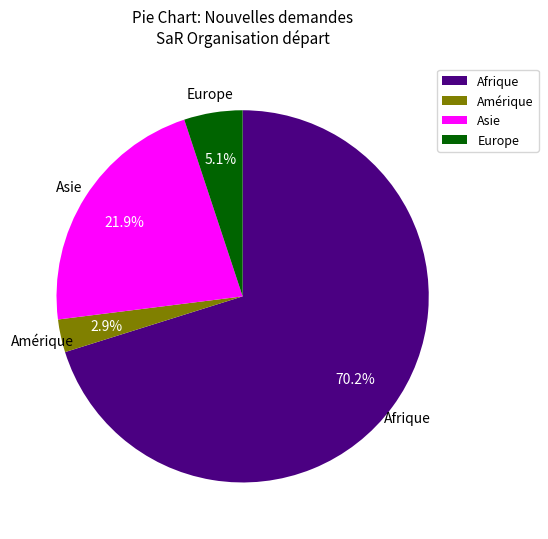

Which category has the biggest portion of the pie?

Afrique